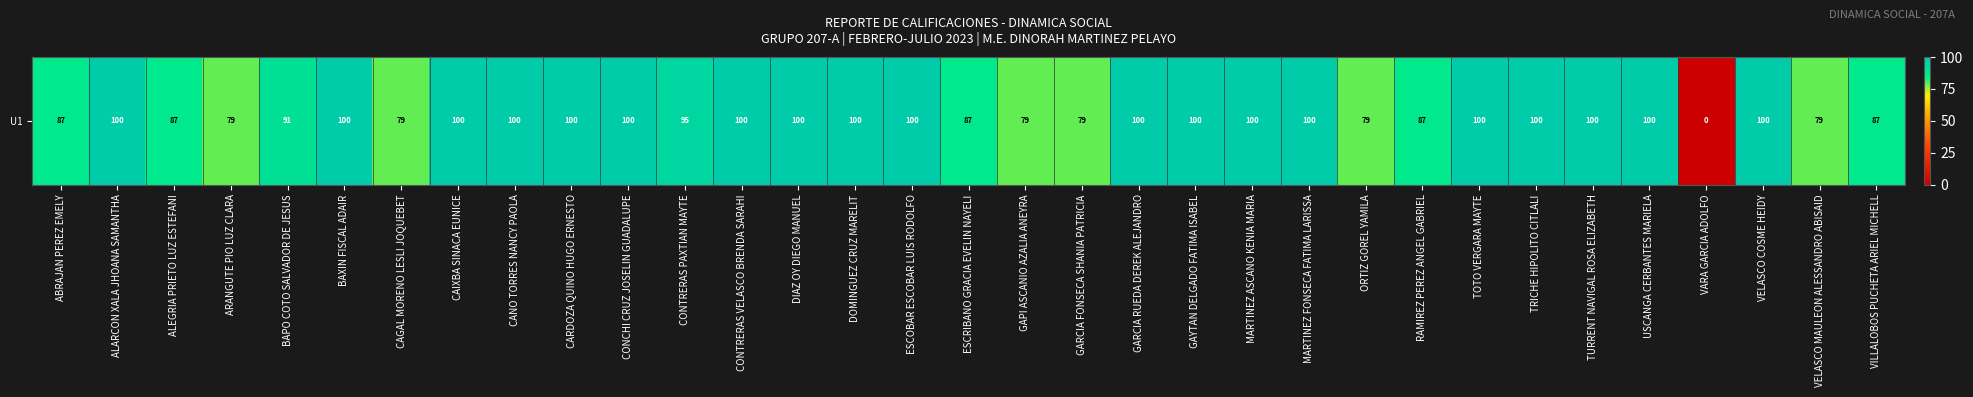

Reading left to right, what are all the values shown in this chart?

87	100	87	79	91	100	79	100	100	100	100	95	100	100	100	100	87	79	79	100	100	100	100	79	87	100	100	100	100	0	100	79	87